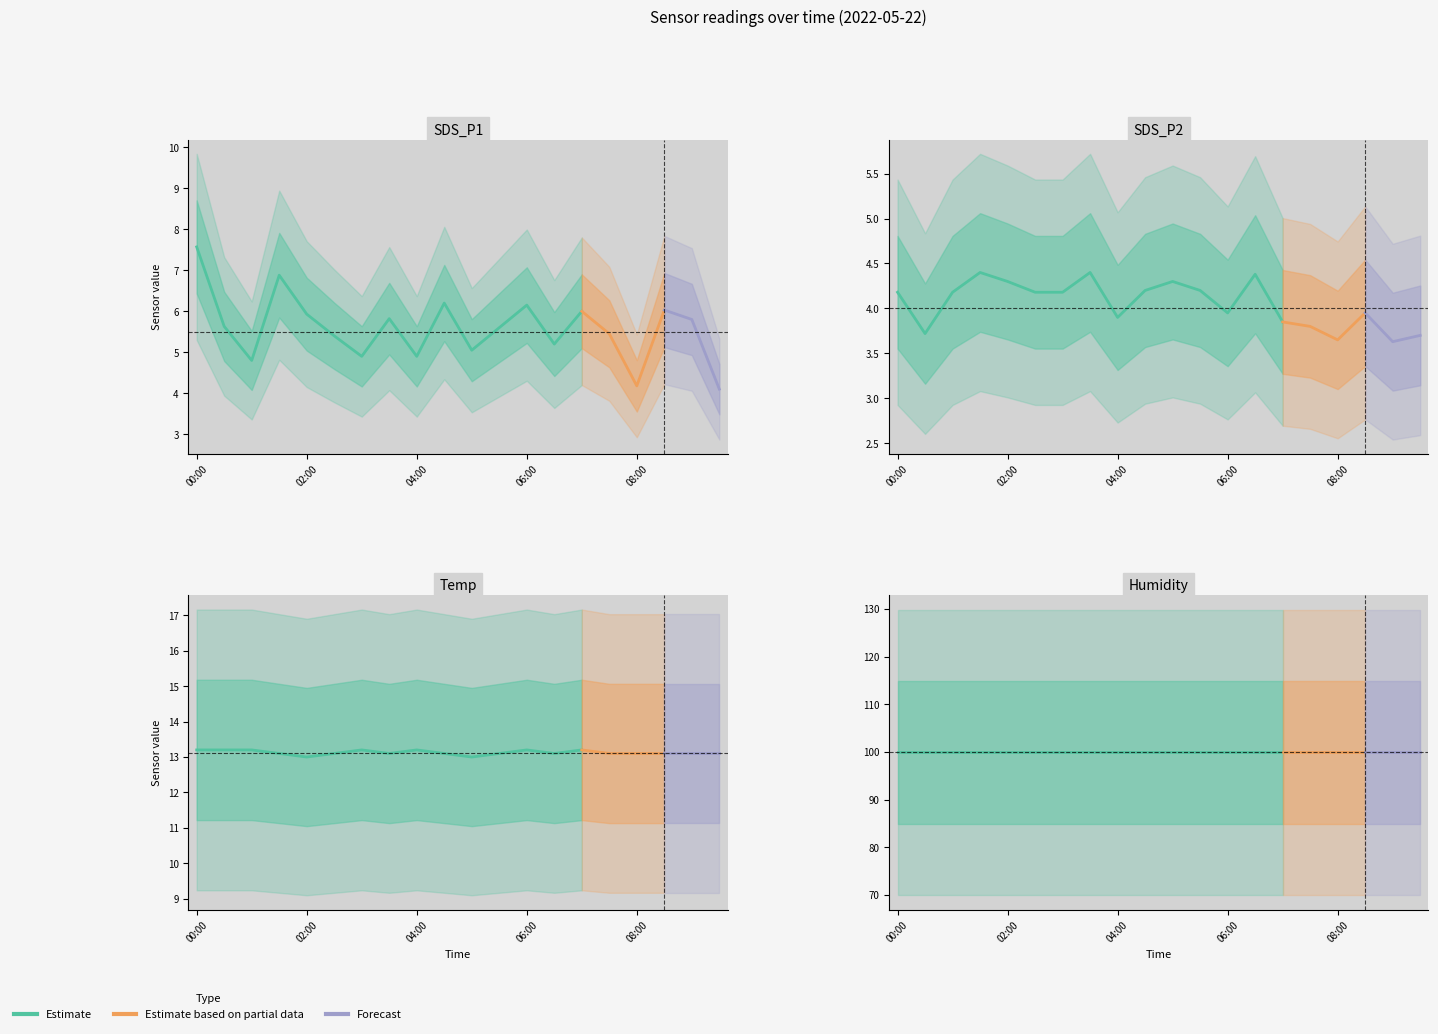

Which category has the lowest value across all series?

09:00